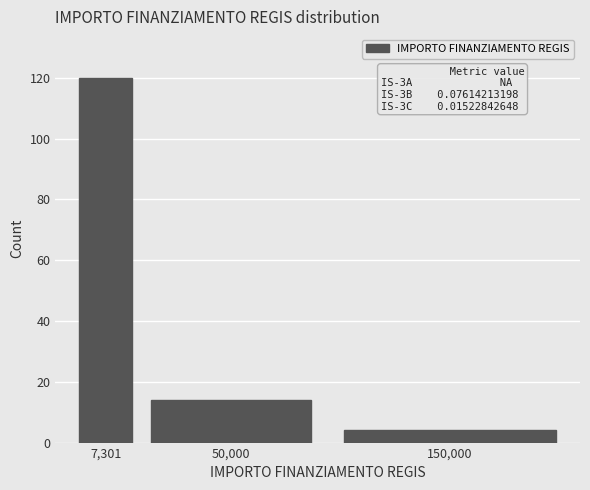

Reading left to right, transcribe all the data shown in this chart.

7,301=120	50,000=14	150,000=4